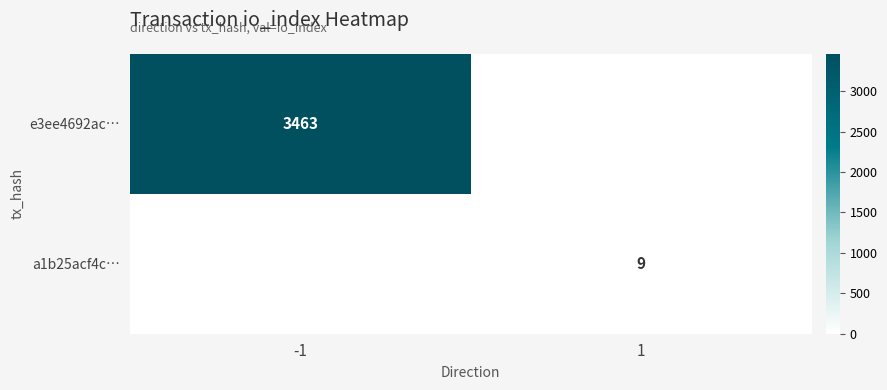

The a1b25acf4c… series shows 6 at -1. True or false?

False